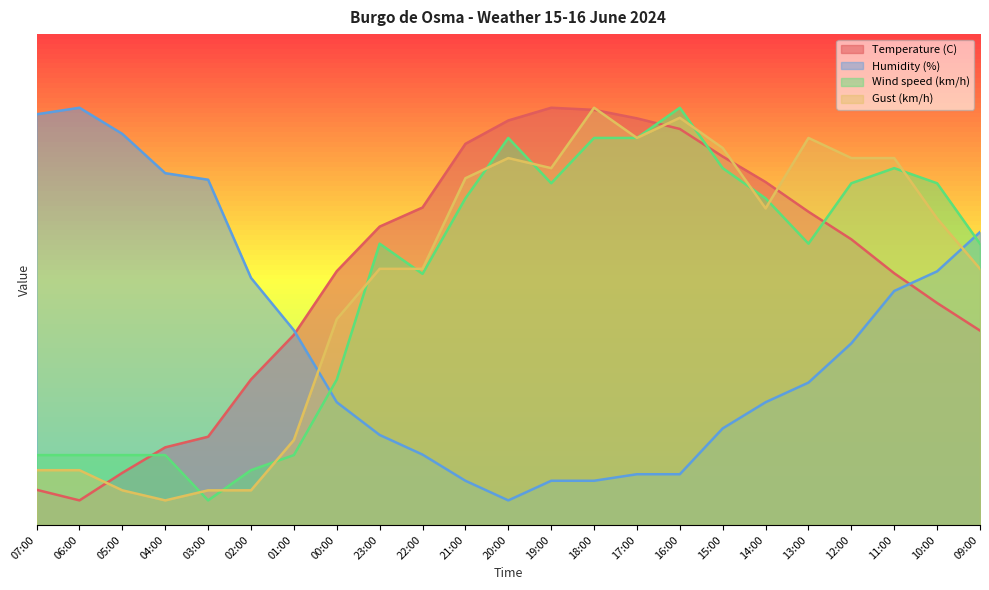

True or false: Wind speed (km/h) has a value of 78.8 at 18:00.

True